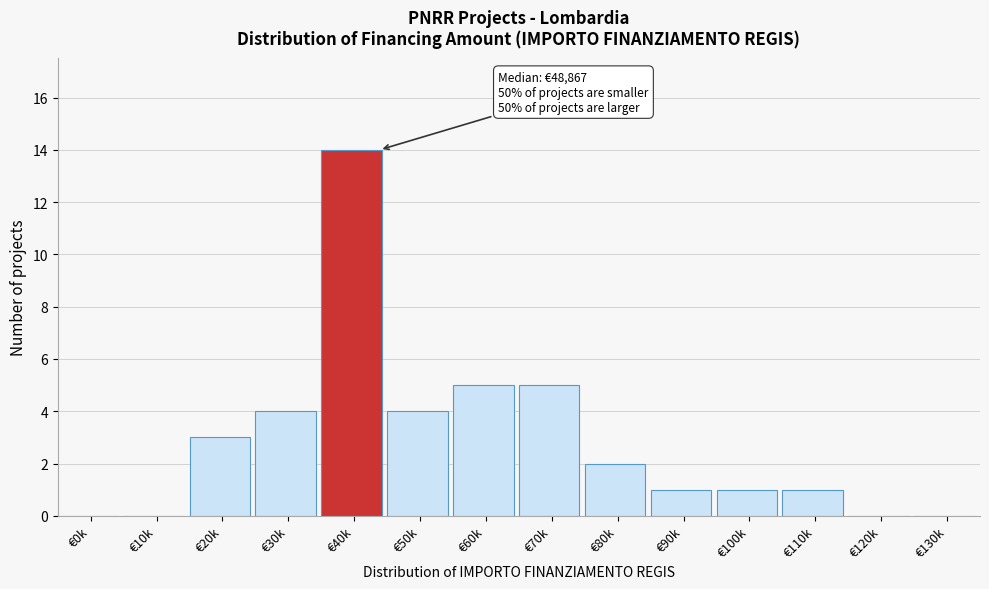

Reading right to left, list all the values displayed in this chart.

€130k=0	€120k=0	€110k=1	€100k=1	€90k=1	€80k=2	€70k=5	€60k=5	€50k=4	€40k=14	€30k=4	€20k=3	€10k=0	€0k=0